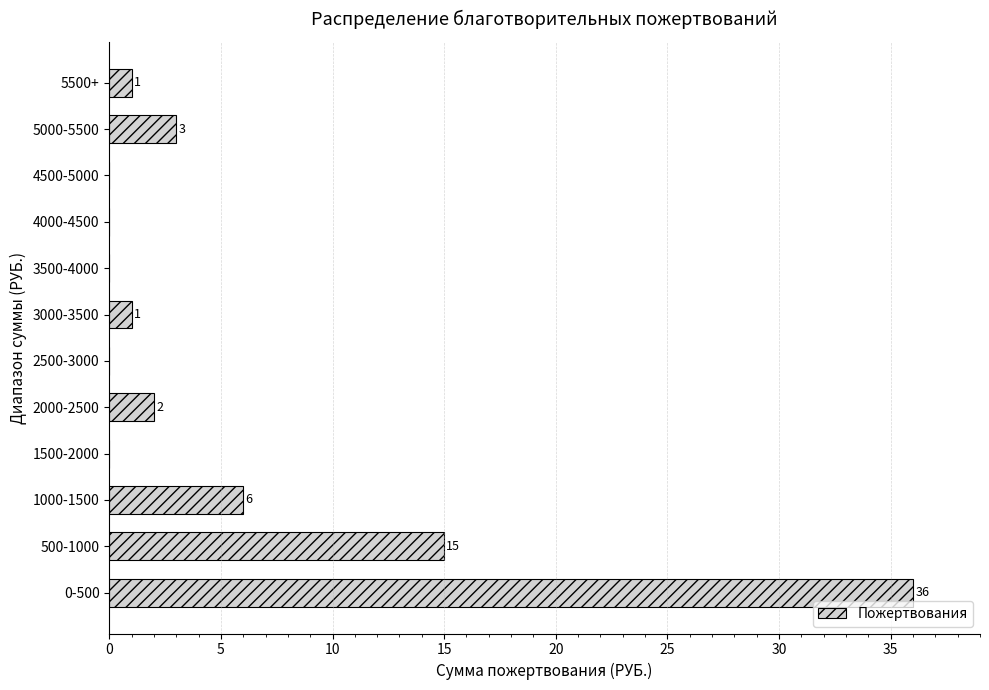

Reading bottom to top, what are all the values shown in this chart?

0-500=36	500-1000=15	1000-1500=6	1500-2000=0	2000-2500=2	2500-3000=0	3000-3500=1	3500-4000=0	4000-4500=0	4500-5000=0	5000-5500=3	5500+=1